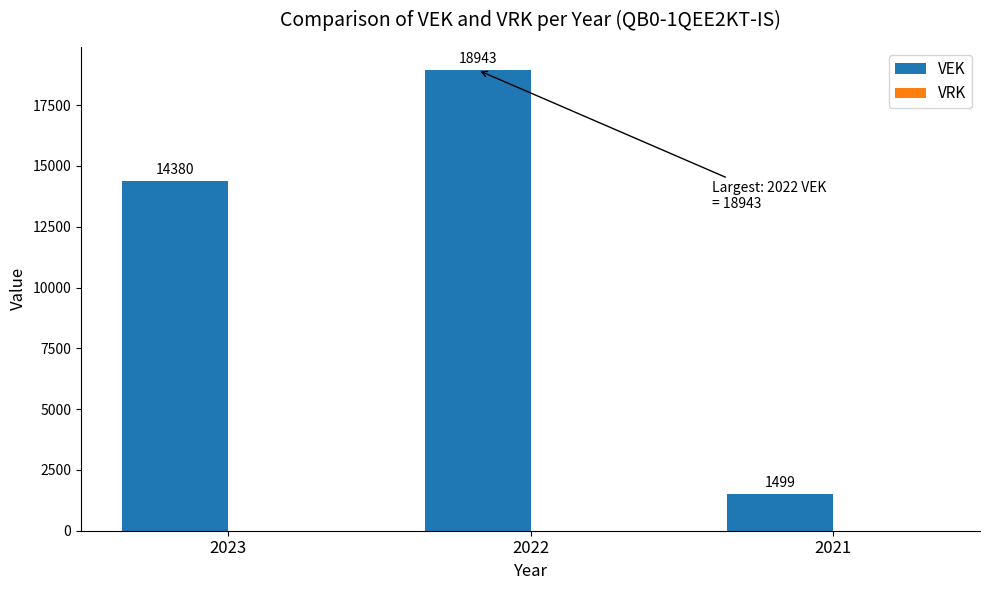

What is the value of the 1st bar from the left?

14380